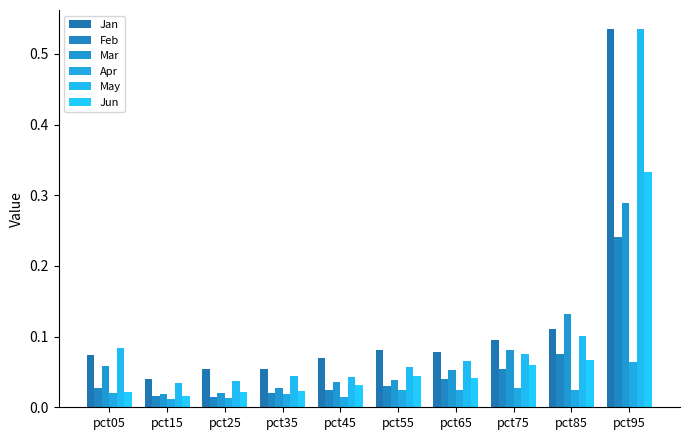

What is the difference between the maximum and minimum values in the Apr series?

0.1